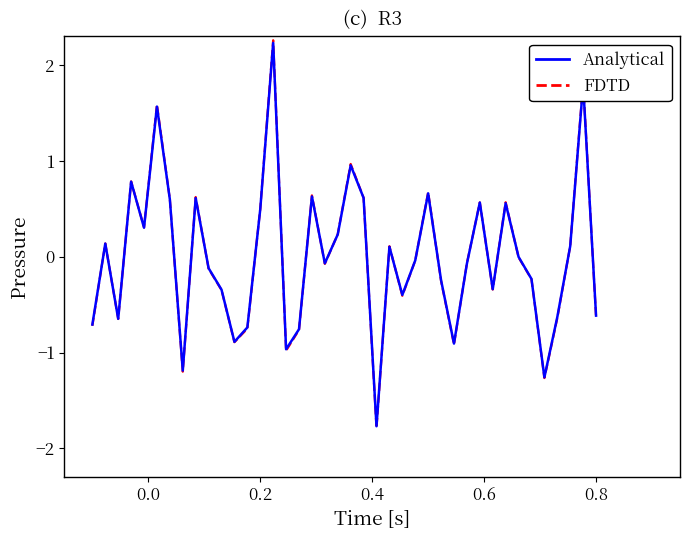

What is the smallest value displayed?

-1.8